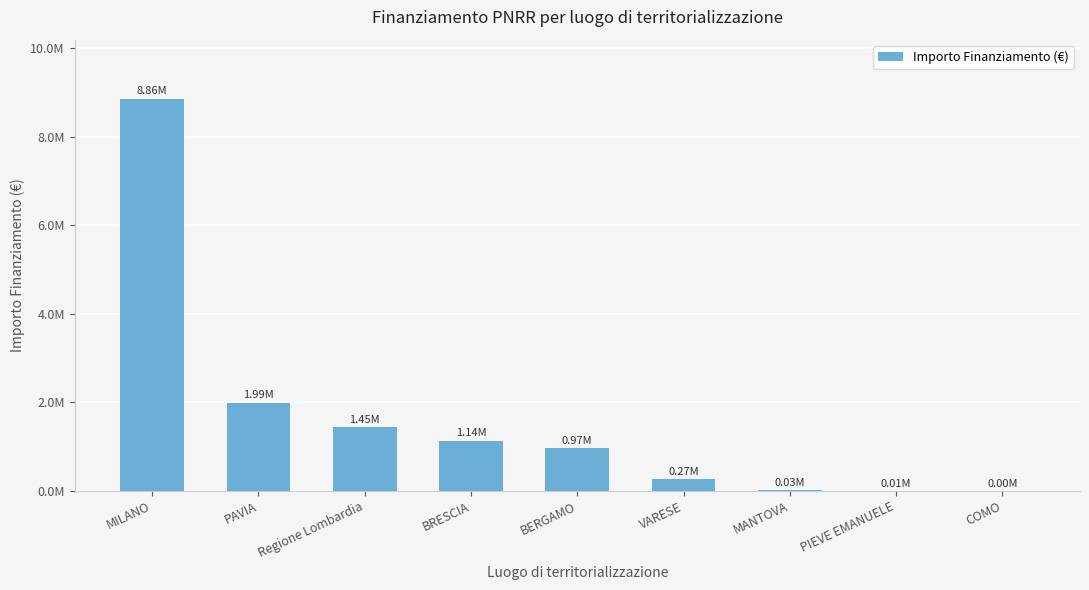

What is the value of the 7th bar from the left?

27516.0